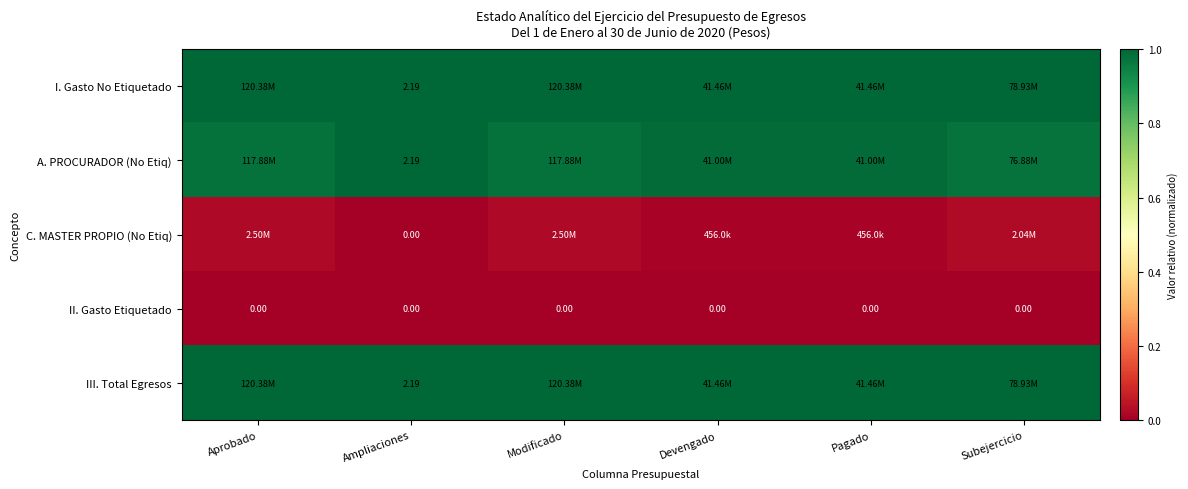

Is it true that I. Gasto No Etiquetado equals 0.5 at Modificado?

False